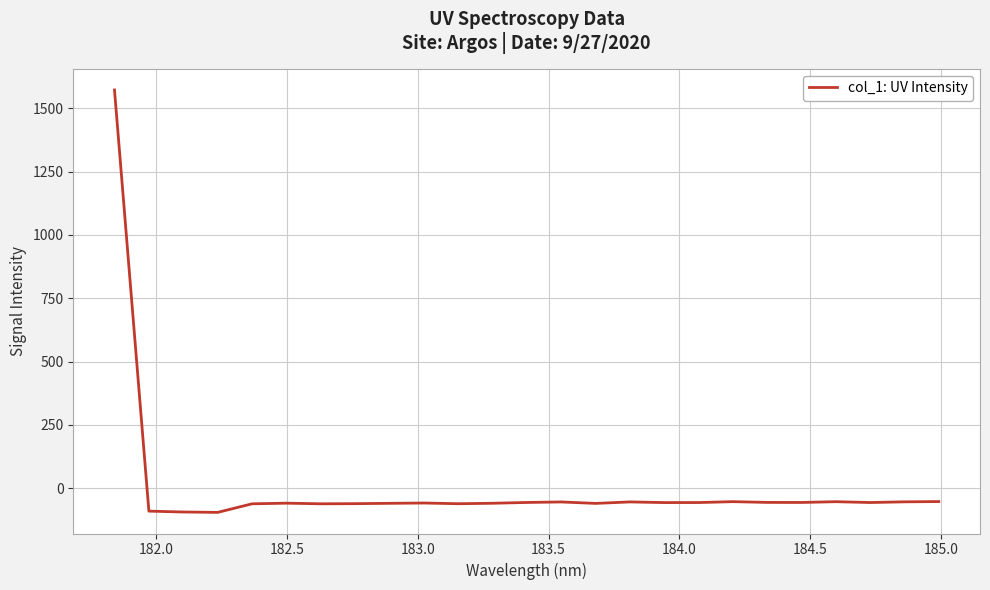

What is the difference between the maximum and minimum values?

1667.3